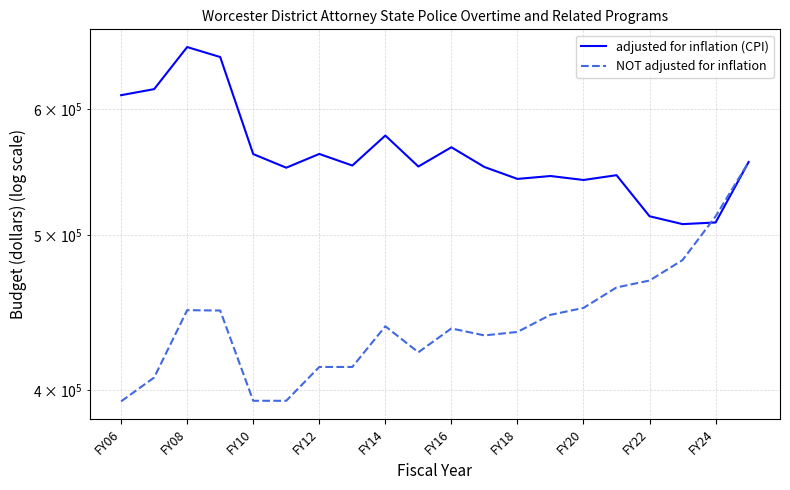

Where does the adjusted for inflation (CPI) series first go above 552909?

FY06